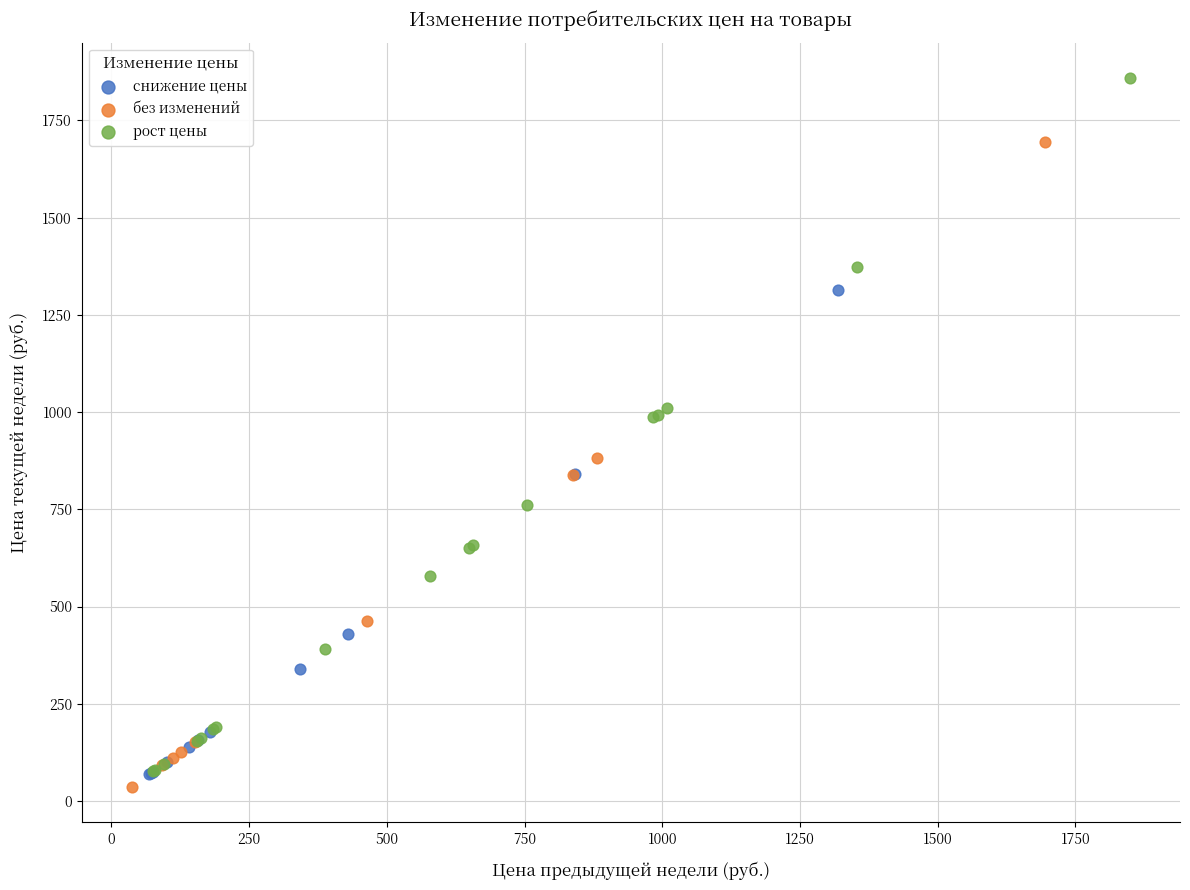

Which series has the largest Y range (max minus min)?

рост цены